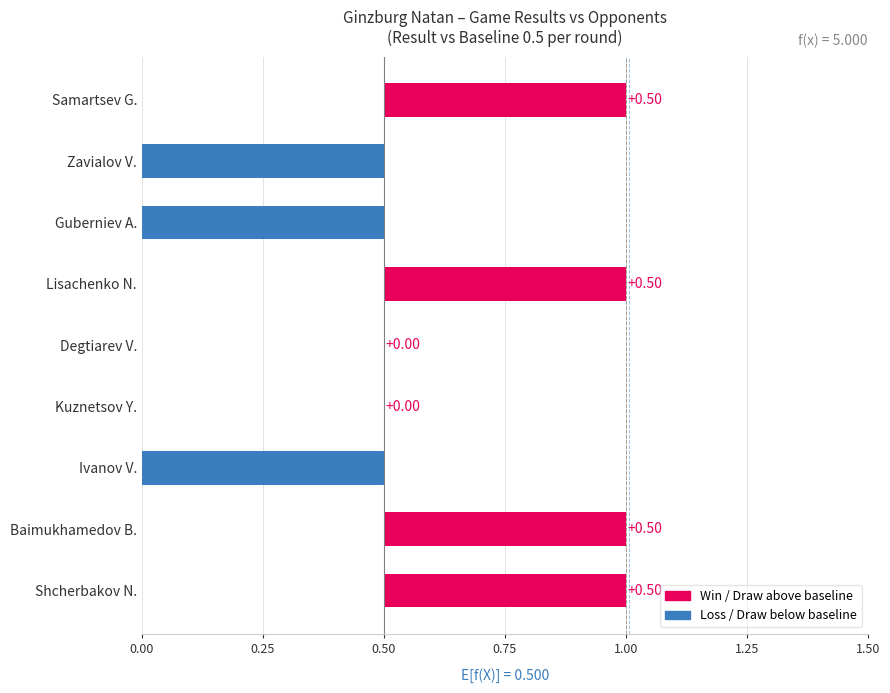

What is the minimum value shown in the chart?

-0.5